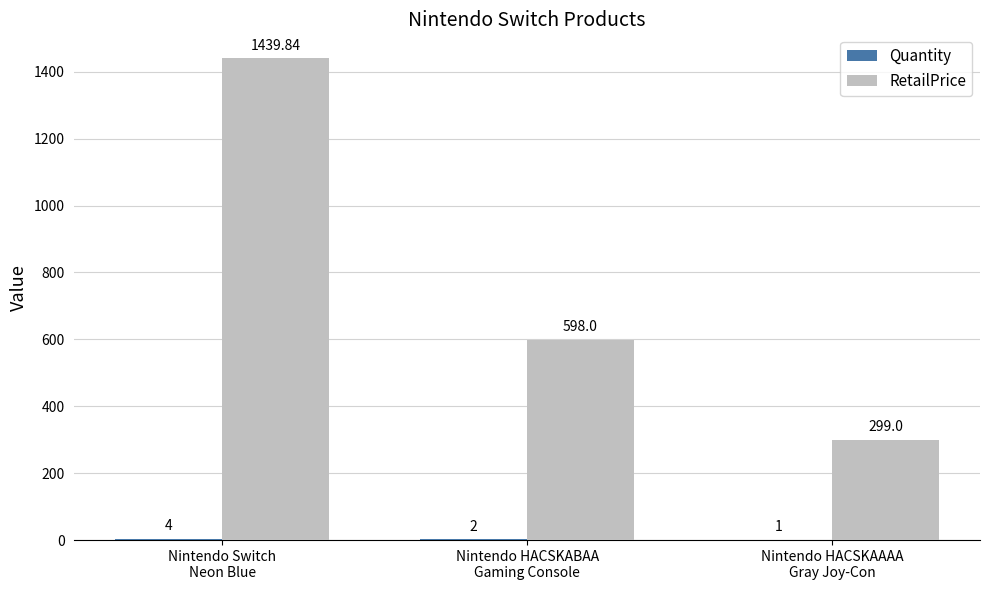

Which series has the largest total across all categories?

RetailPrice